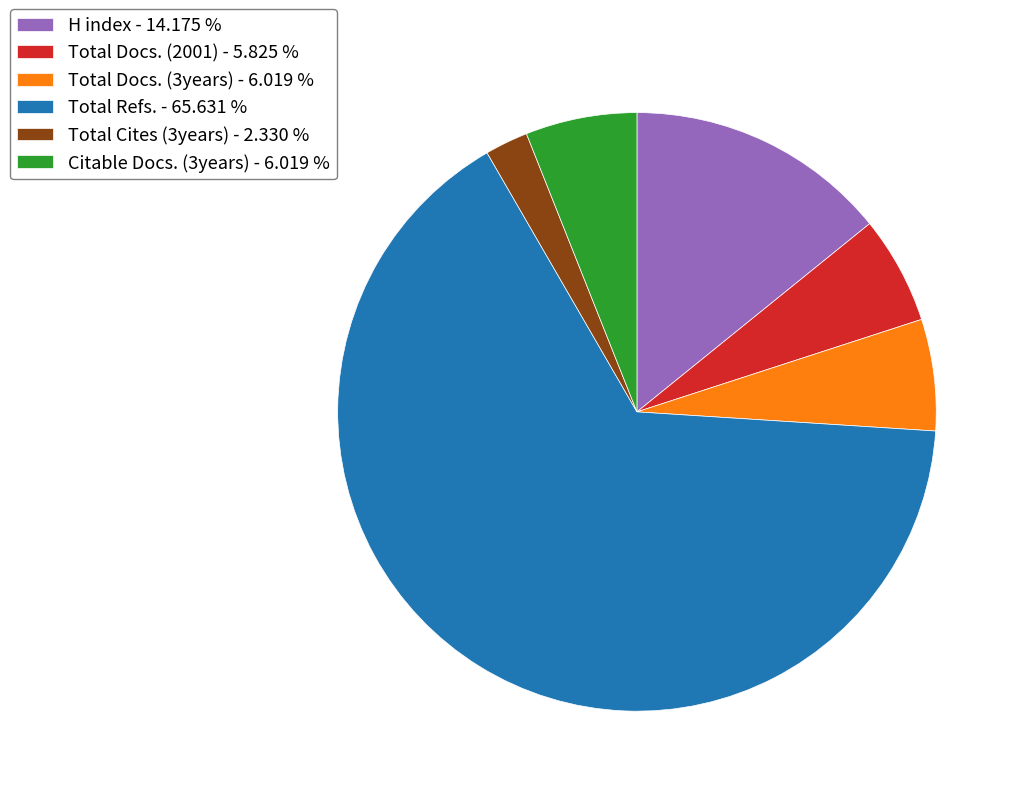

Combined, do Total Cites (3years) - 2.330 % and H index - 14.175 % account for over 50%?

No